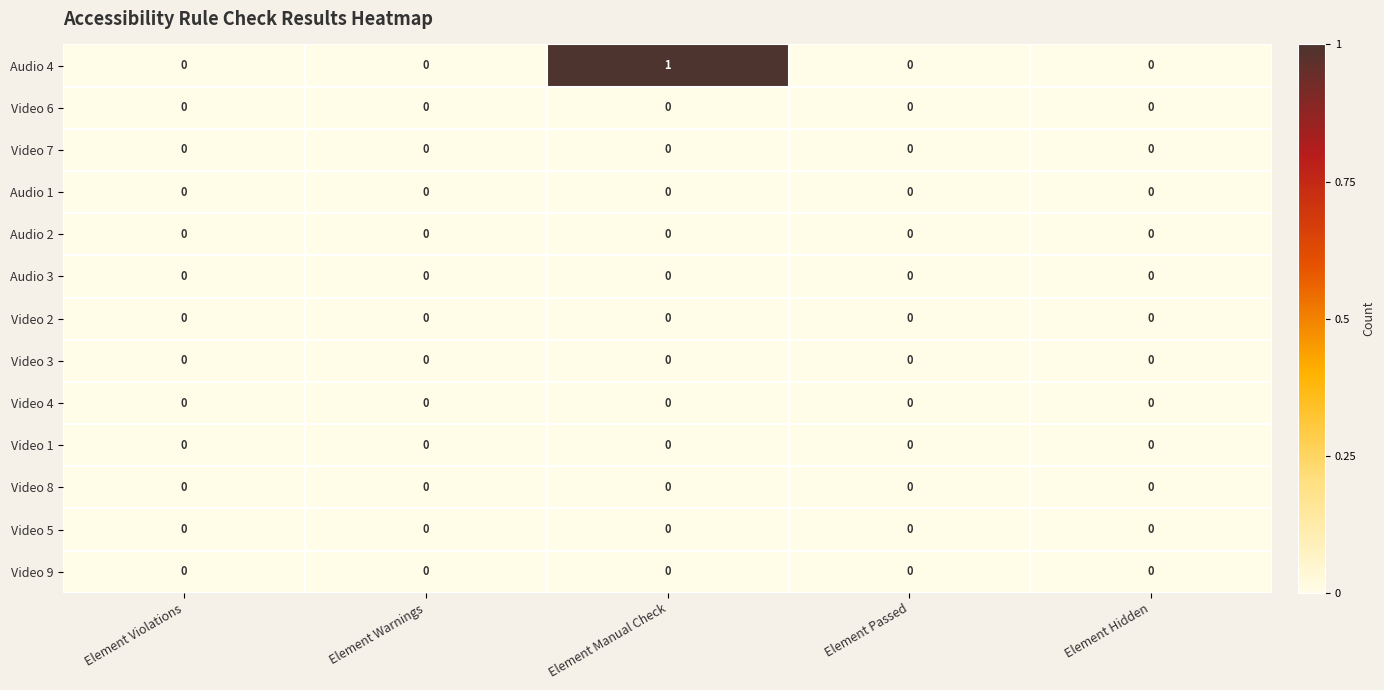

Which series has the largest total across all categories?

Audio 4